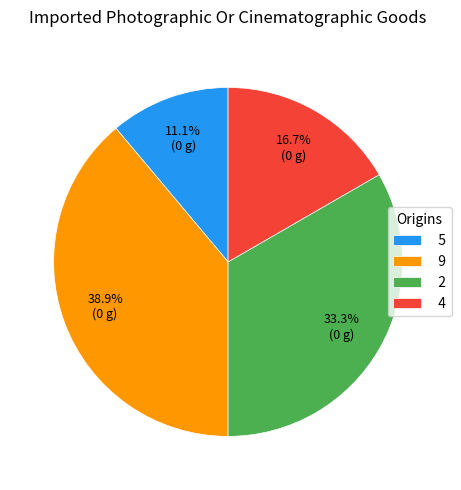

Does 9 represent more than half of the total?

No